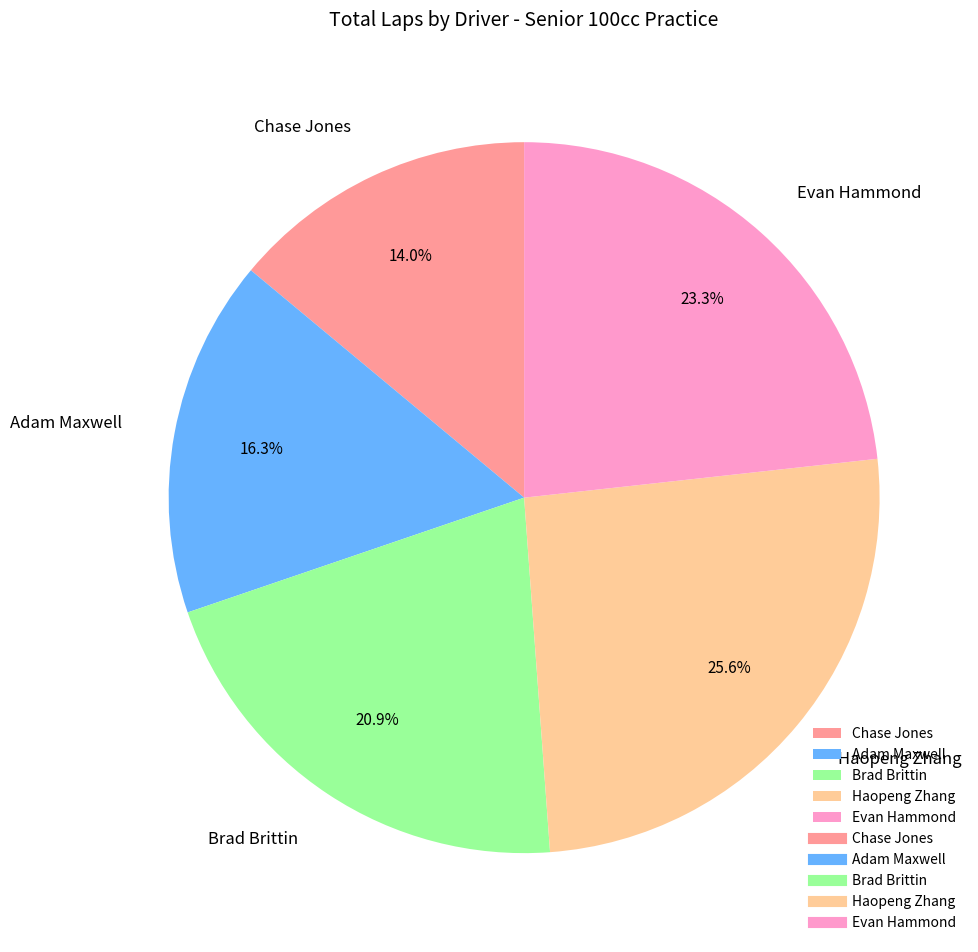

What percentage is the Adam Maxwell slice, to the nearest percent?

16%